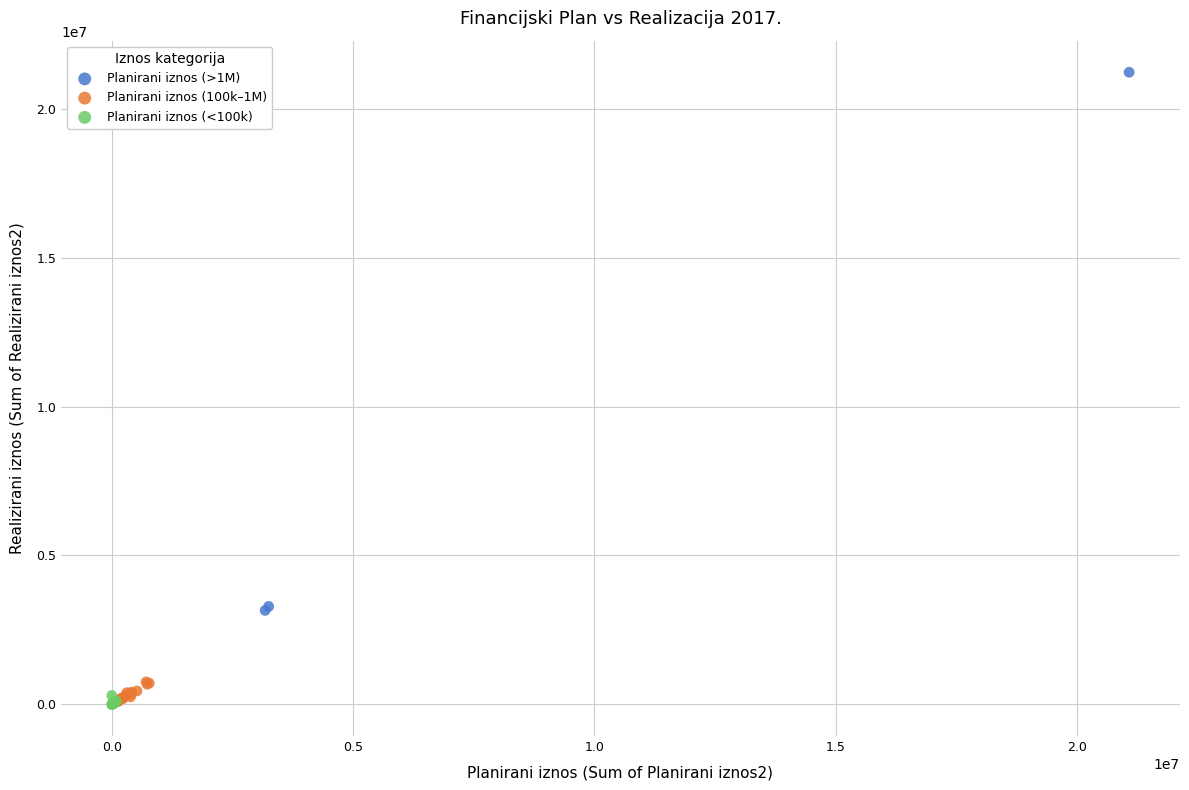

Which series has the widest spread of Y values?

Planirani iznos (>1M)